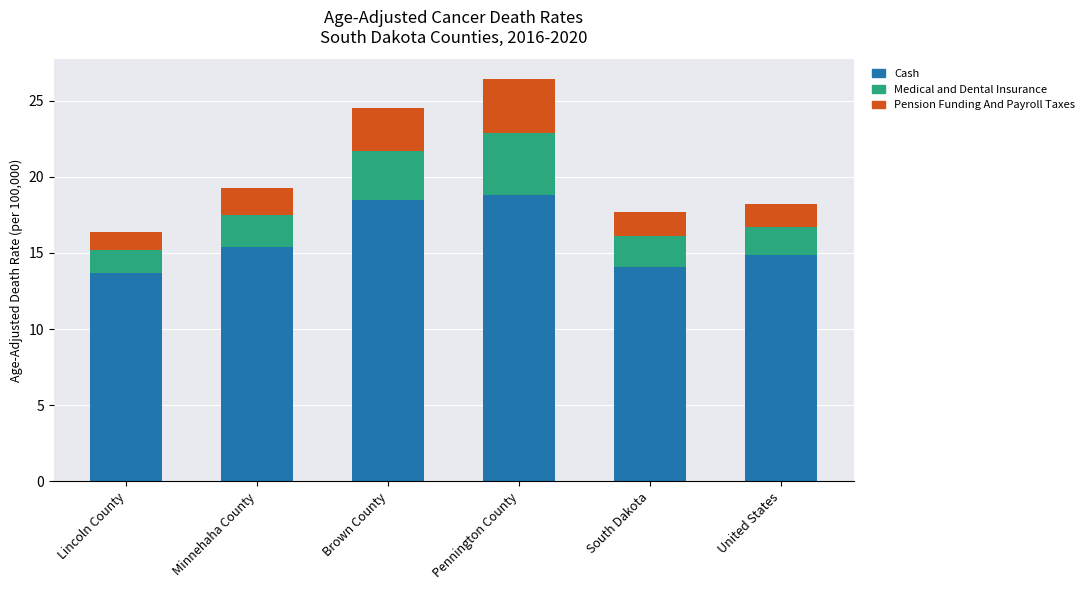

What value does the Cash series have at Pennington County?

18.8